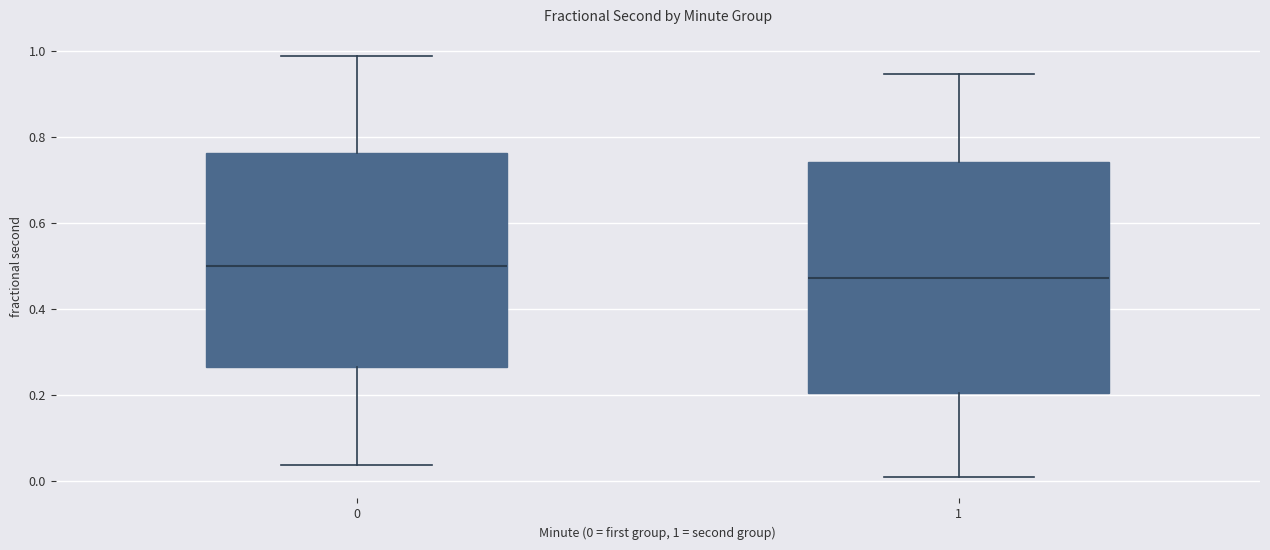

Reading left to right, read every box against the y-axis: the position of its median line, the range the box covers, and the ends of its whiskers. The values are not printed on the chart, so give them approximately, as read against the axis.

0: median 0.50, box 0.26 to 0.76, whiskers 0.04 to 0.98
1: median 0.48, box 0.20 to 0.74, whiskers 0.00 to 0.94